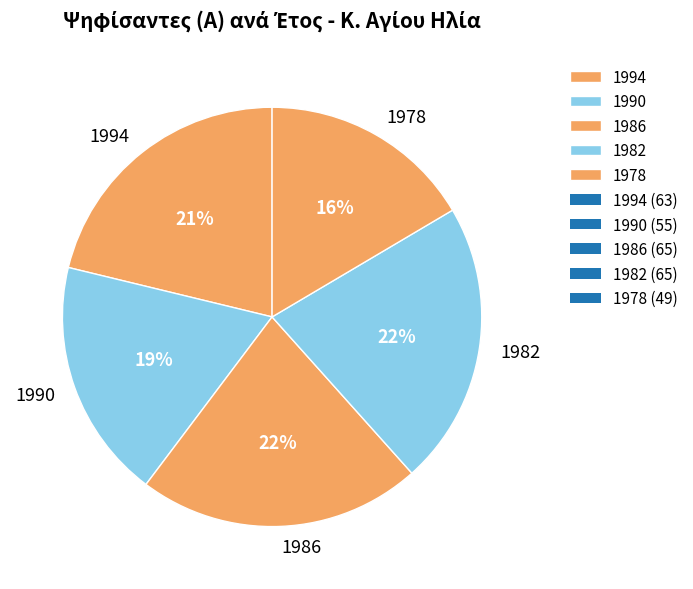

To the nearest percent, what is the average slice percentage?

20%